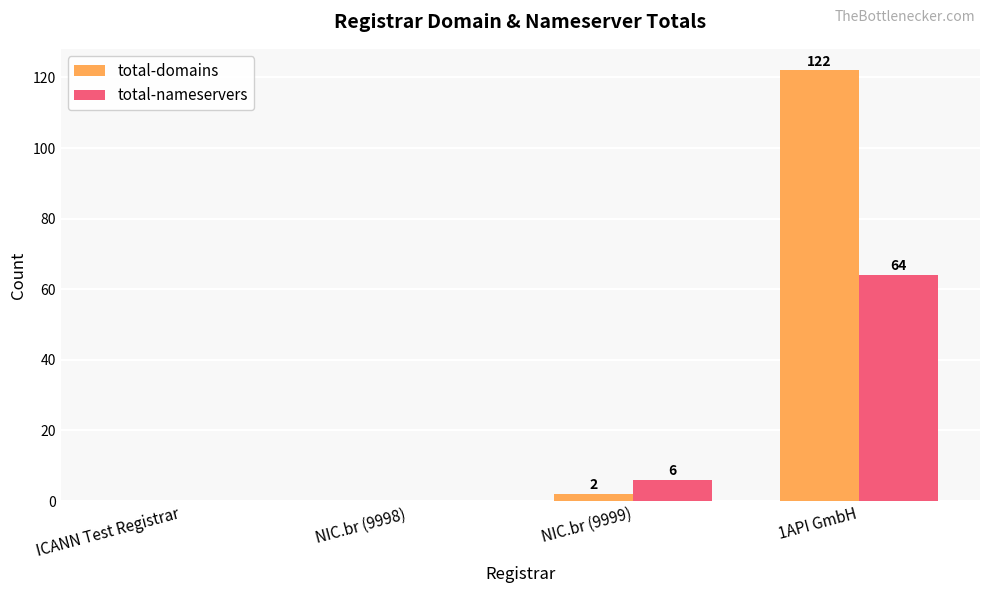

Reading left to right, what are all the values shown in this chart?

total-domains: ICANN Test Registrar=0	NIC.br (9998)=0	NIC.br (9999)=2	1API GmbH=122
total-nameservers: ICANN Test Registrar=0	NIC.br (9998)=0	NIC.br (9999)=6	1API GmbH=64